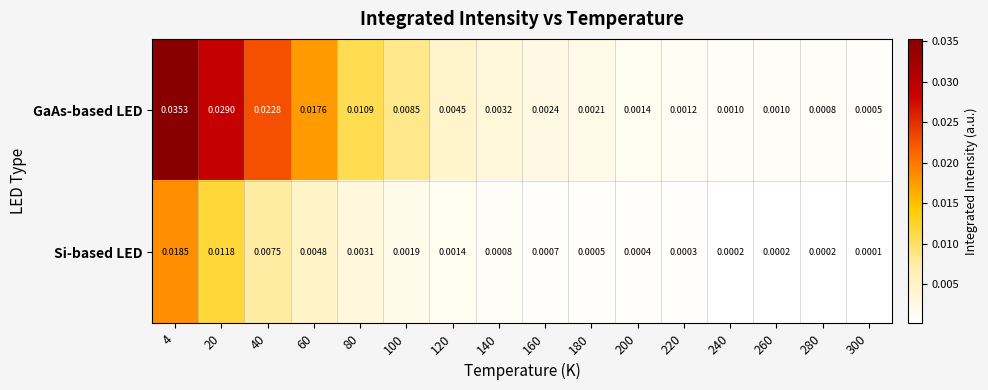

Rank the series by their maximum value, from lowest to highest.

Si-based LED, GaAs-based LED